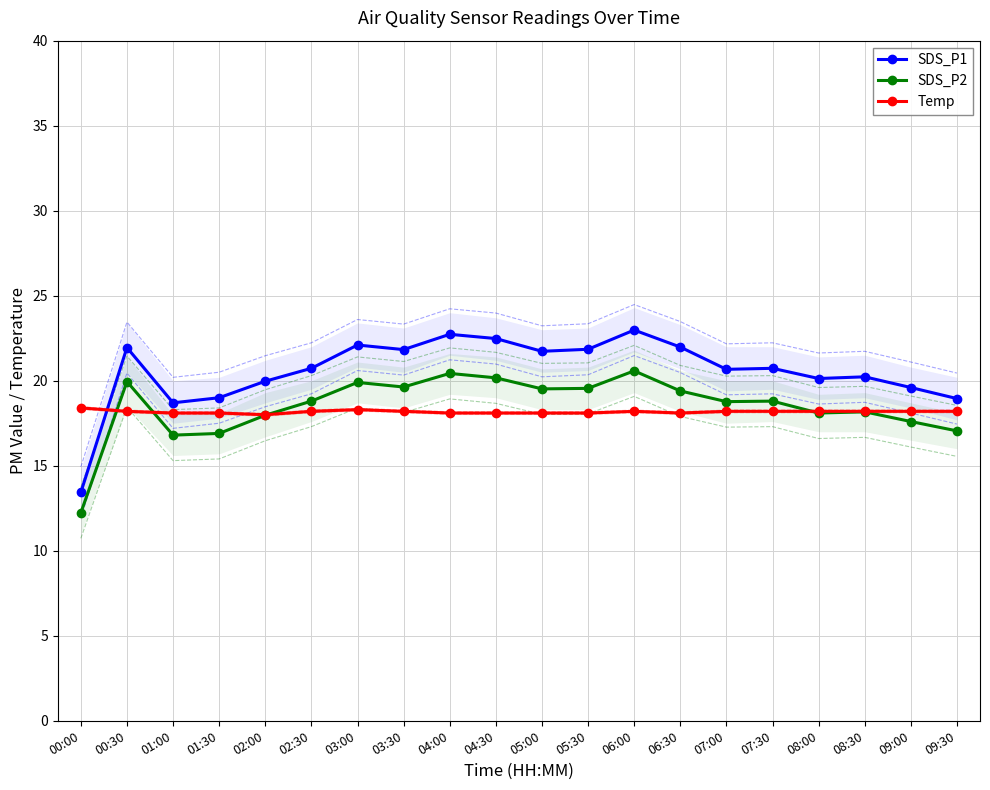

At which category is the sum across all series the highest?

06:00